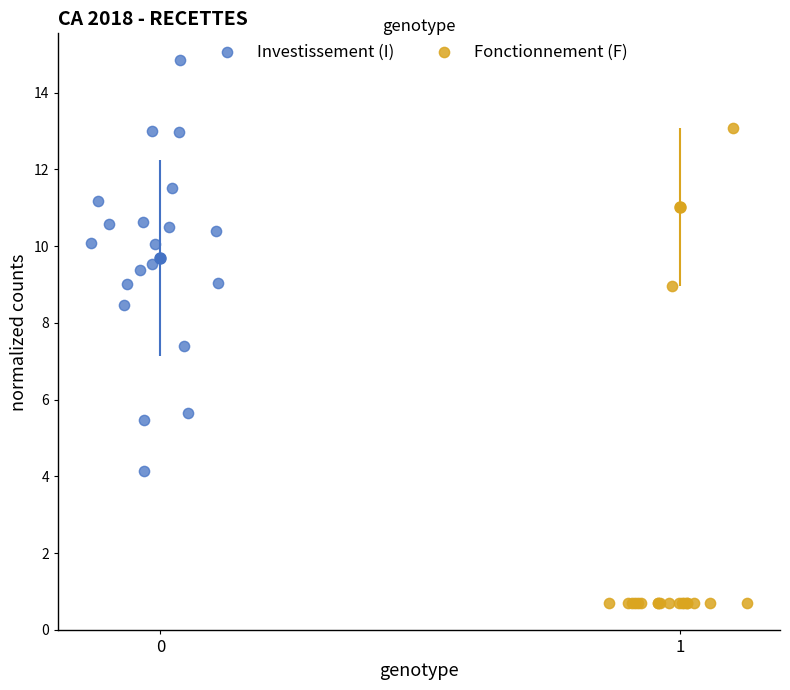

Which series contains the lowest Y value?

Fonctionnement (F)